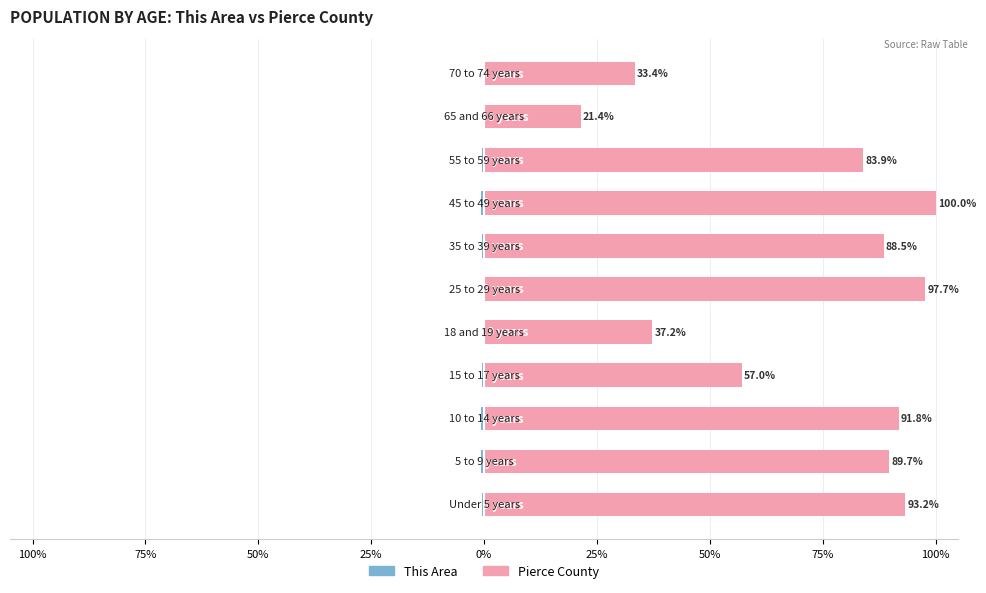

Rank the series by their maximum value, from lowest to highest.

This Area, Pierce County